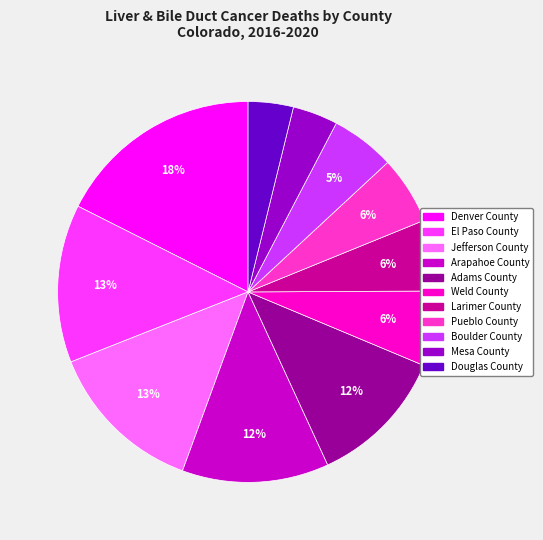

Which category has the biggest portion of the pie?

Denver County